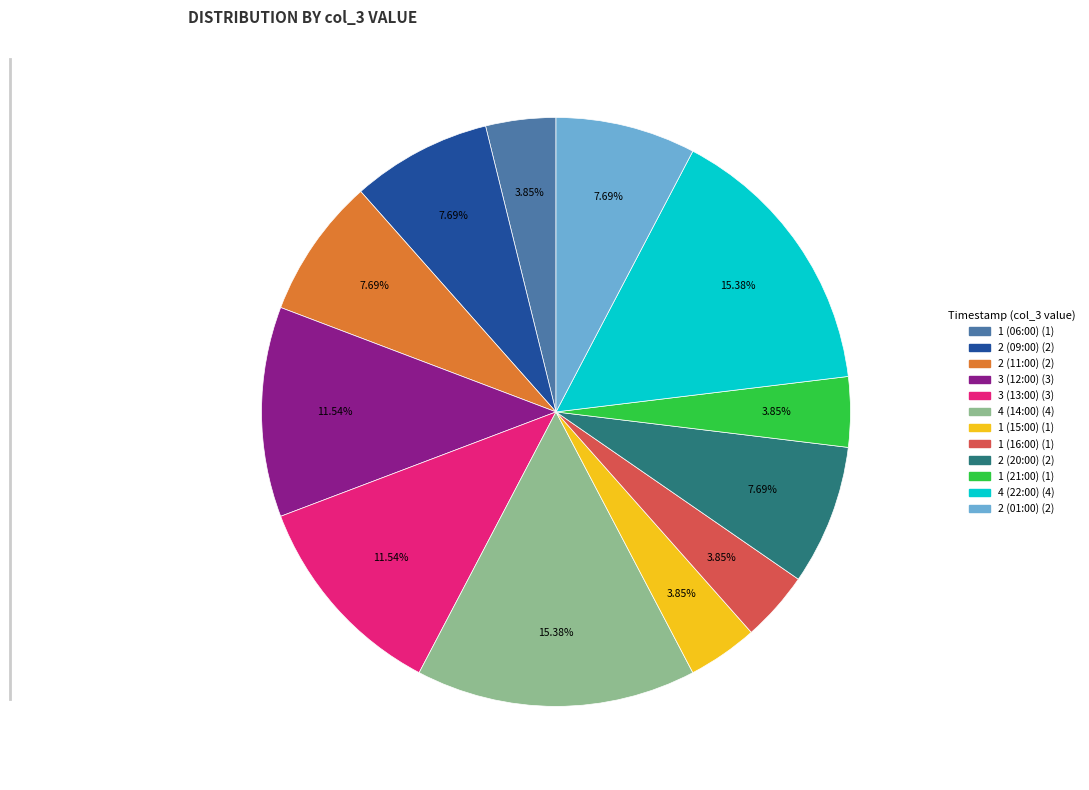

Between 4 (22:00) and 2 (09:00), which is larger?

4 (22:00)